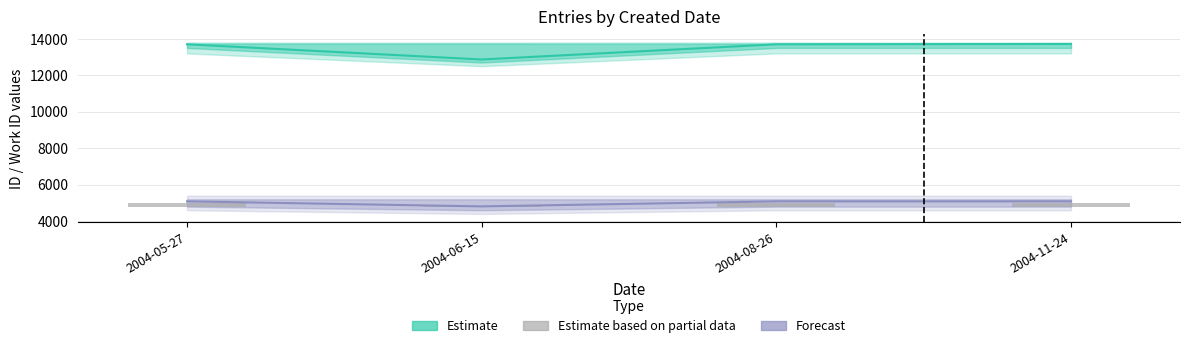

Which label corresponds to the smallest value in the chart?

2004-06-15